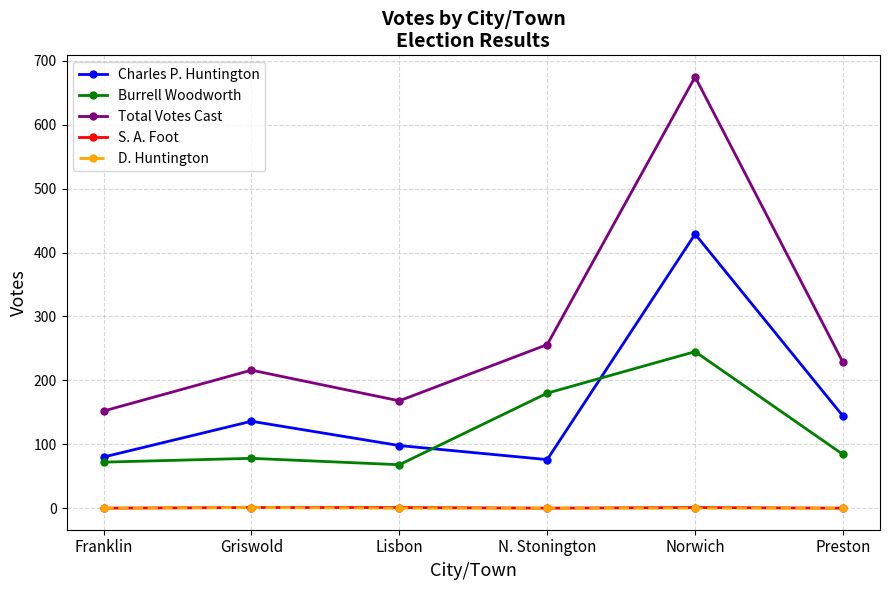

What is the lowest value of the Total Votes Cast series?

152